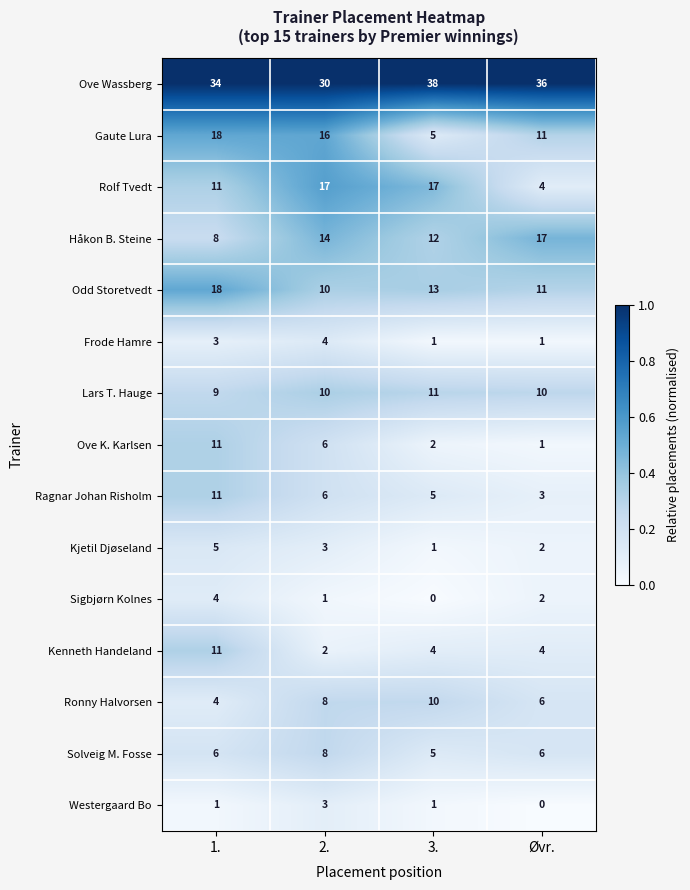

Where is Ove Wassberg nearest to the value 34?

1.